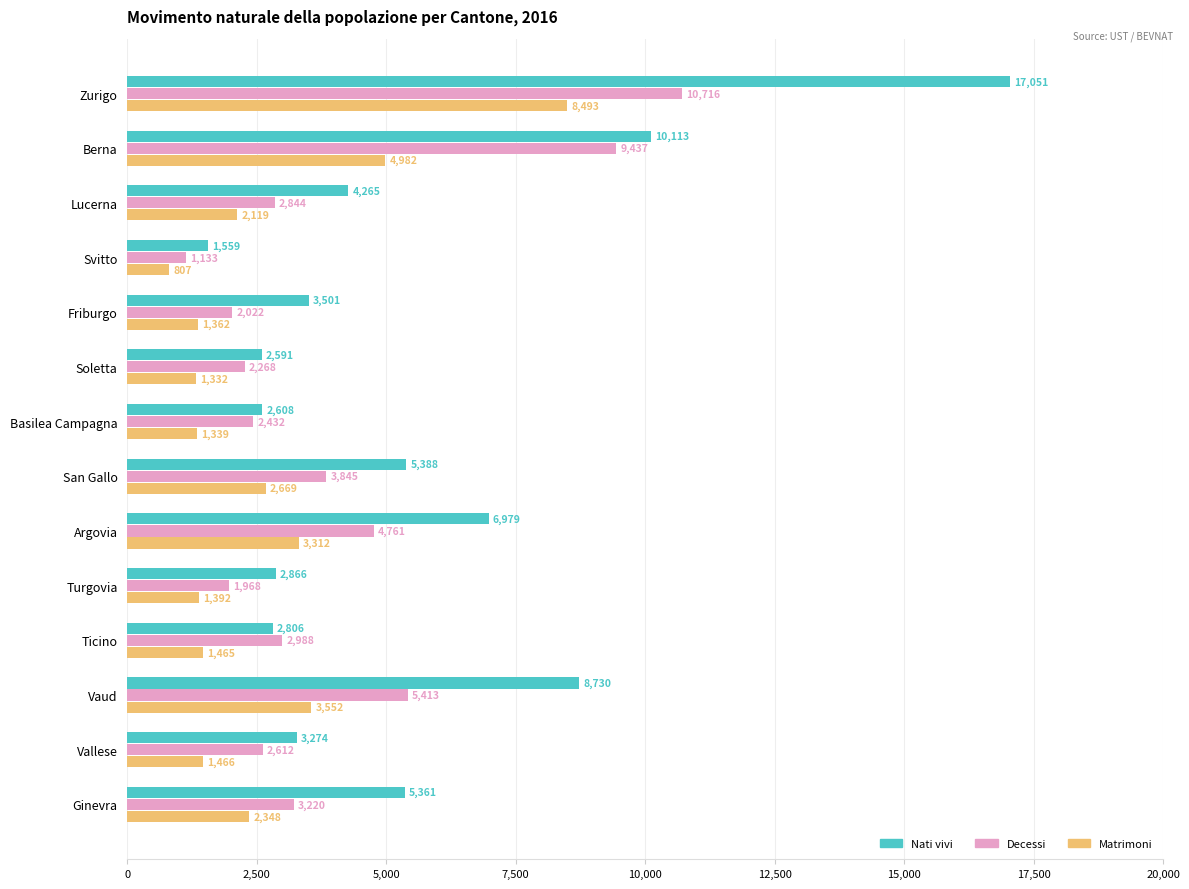

Which series changed the most between Basilea Campagna and Ginevra?

Nati vivi